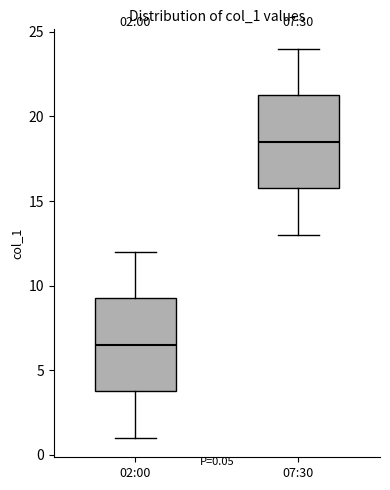

Which box has the highest median line?

07:30